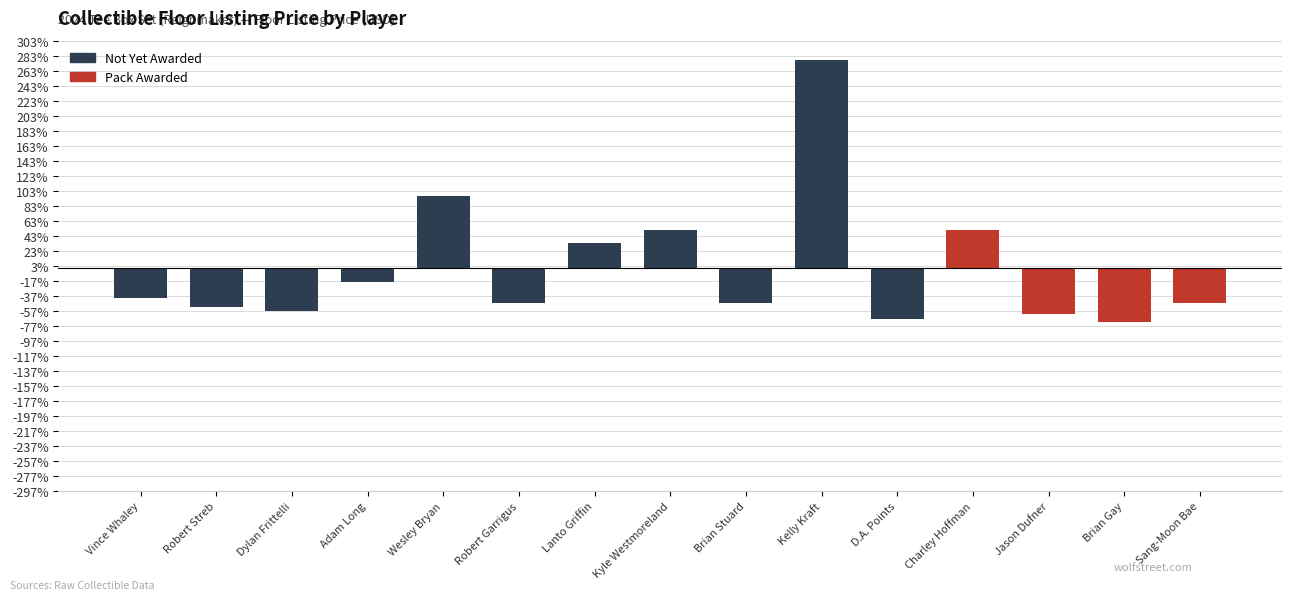

What is the change in value from Charley Hoffman to Sang-Moon Bae?

-97.6